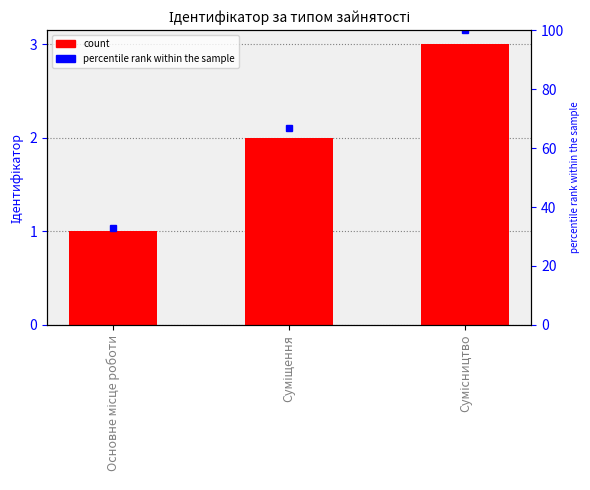

Reading left to right, list all the values displayed in this chart.

1	2	3